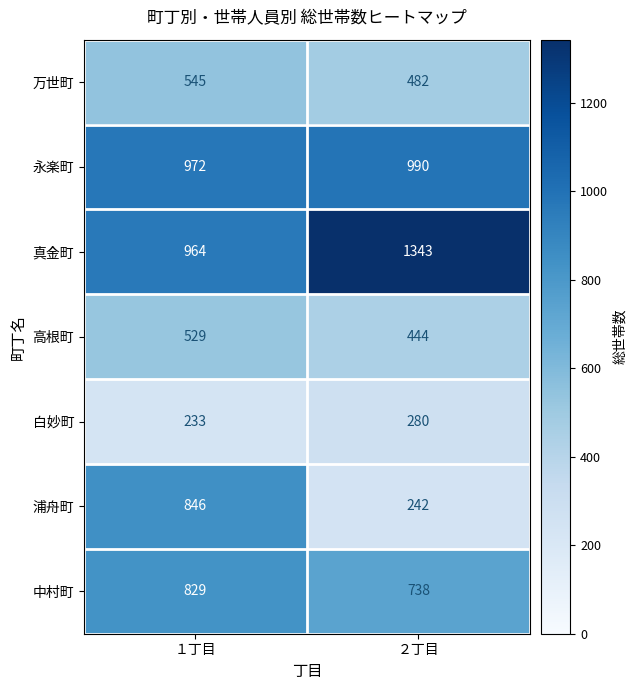

Which series has the largest range (max minus min)?

浦舟町